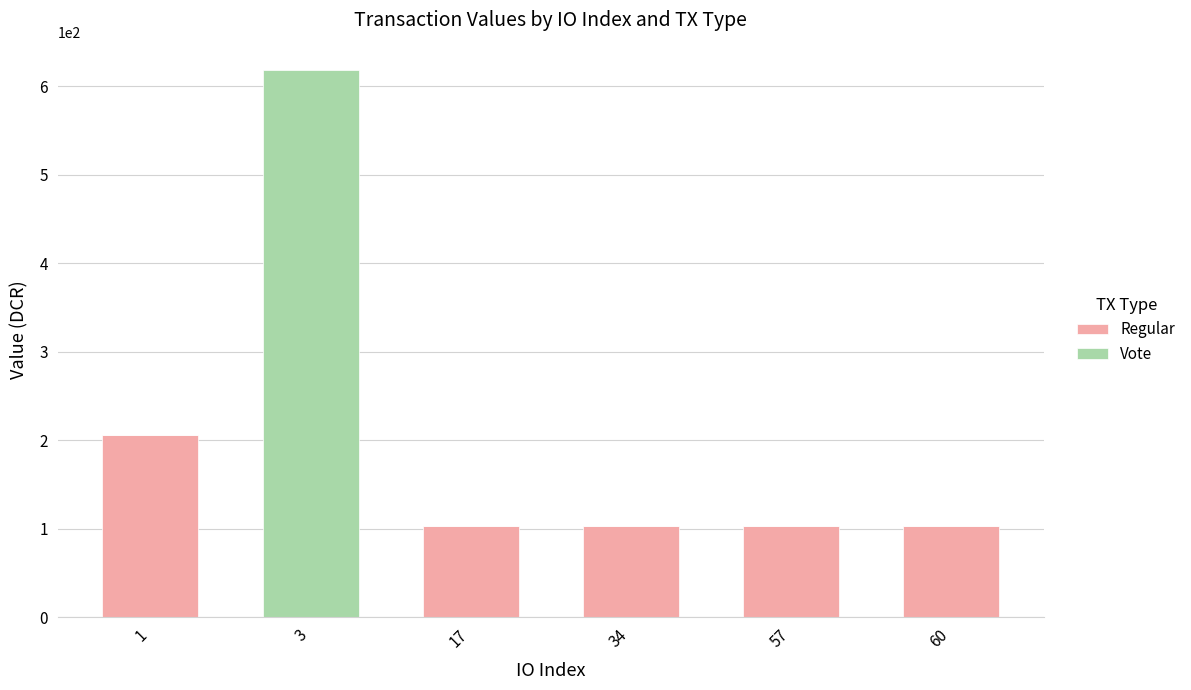

What is the difference between the Regular values at 34 and 3?

103.1